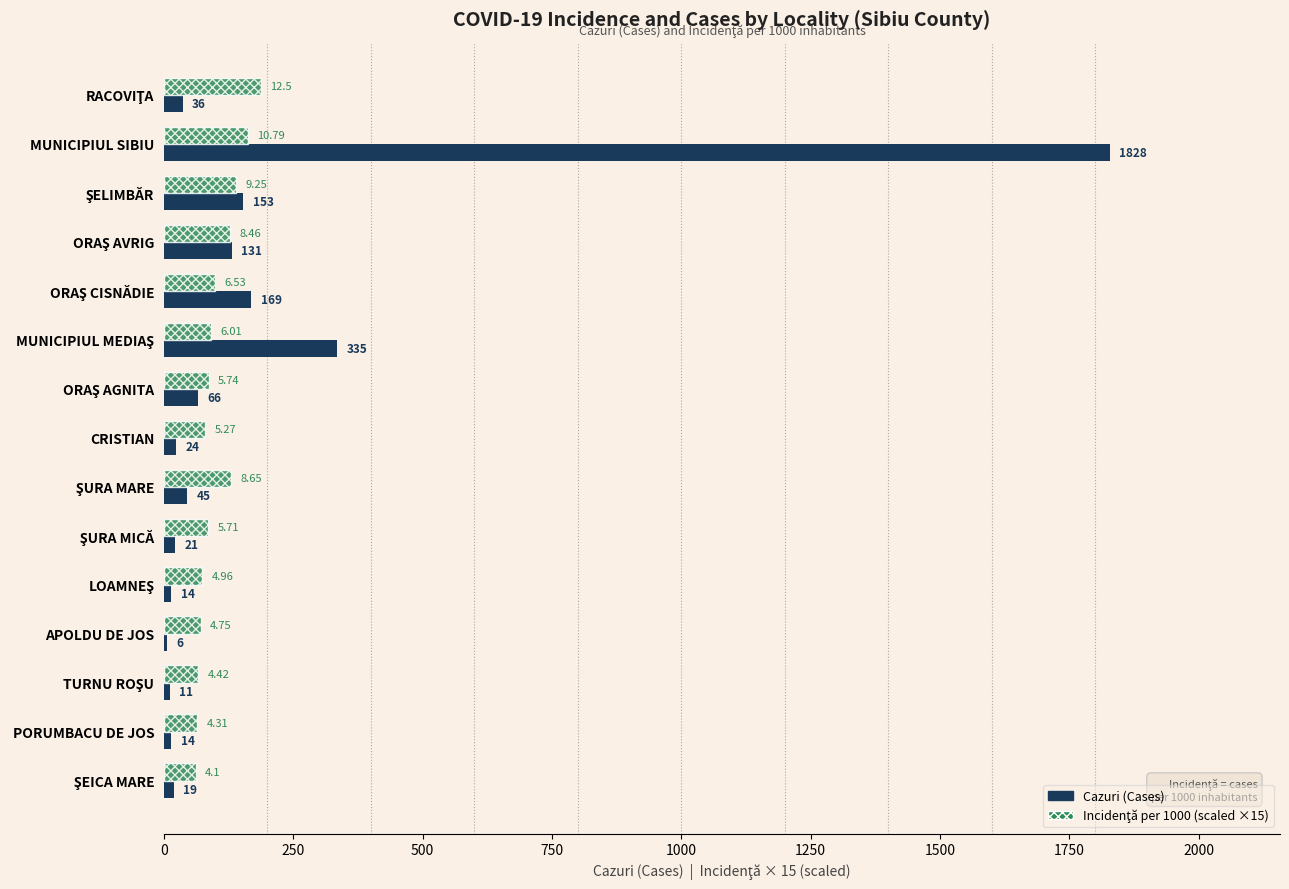

At which category is the sum across all series the highest?

MUNICIPIUL SIBIU